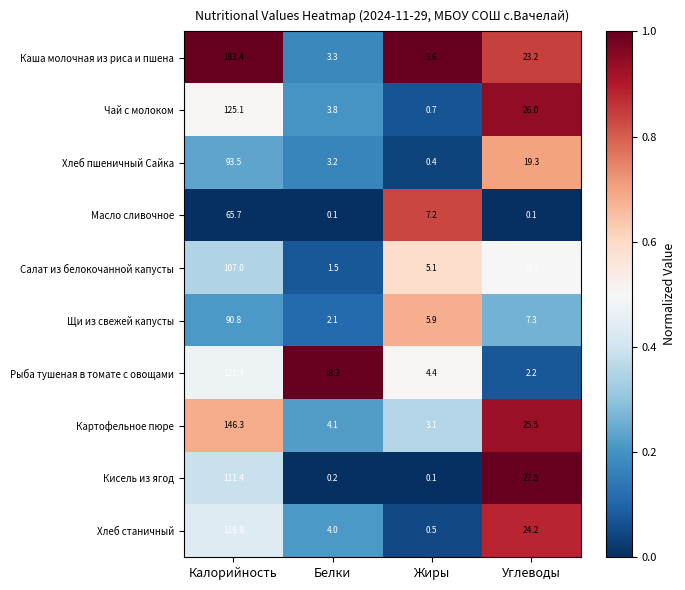

Which series changed the most between Белки and Жиры?

Рыба тушеная в томате с овощами